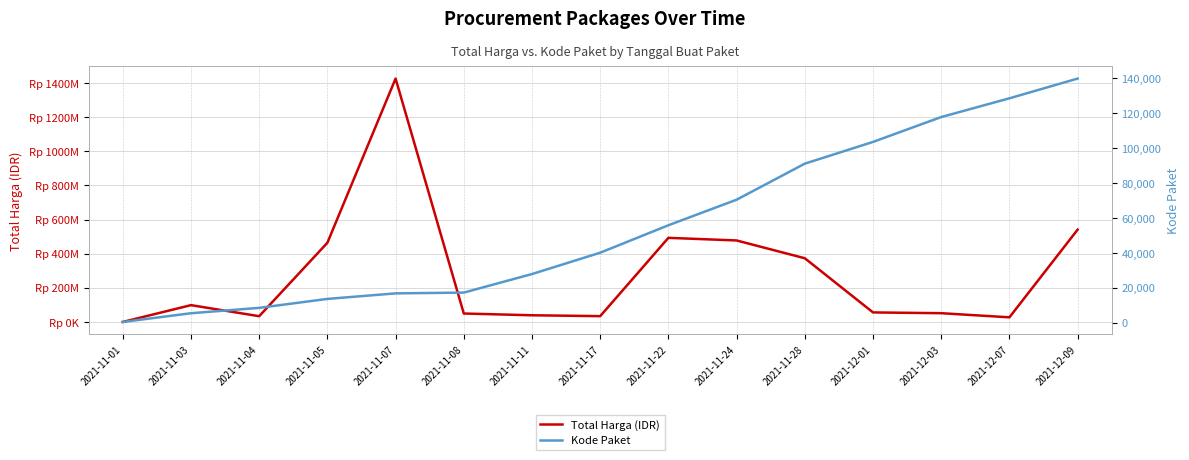

Does the chart have visible grid lines?

Yes